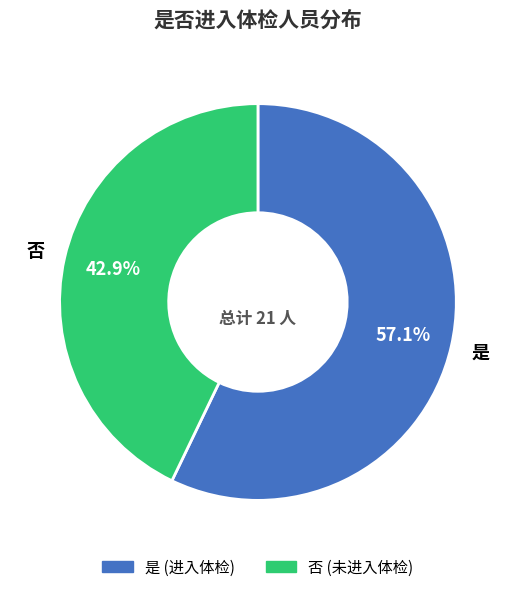

How many slices are in this pie chart?

2